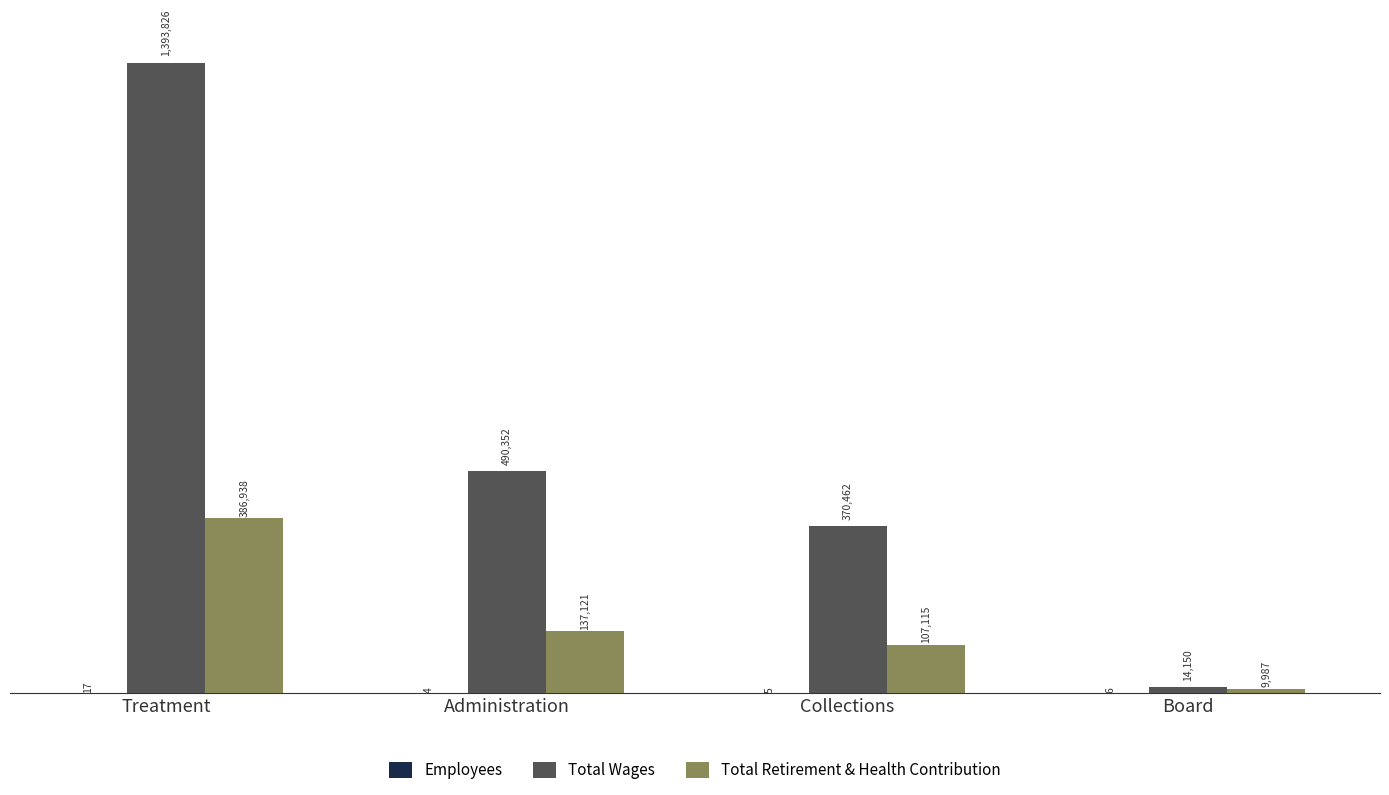

How many bars are there in each group?

3